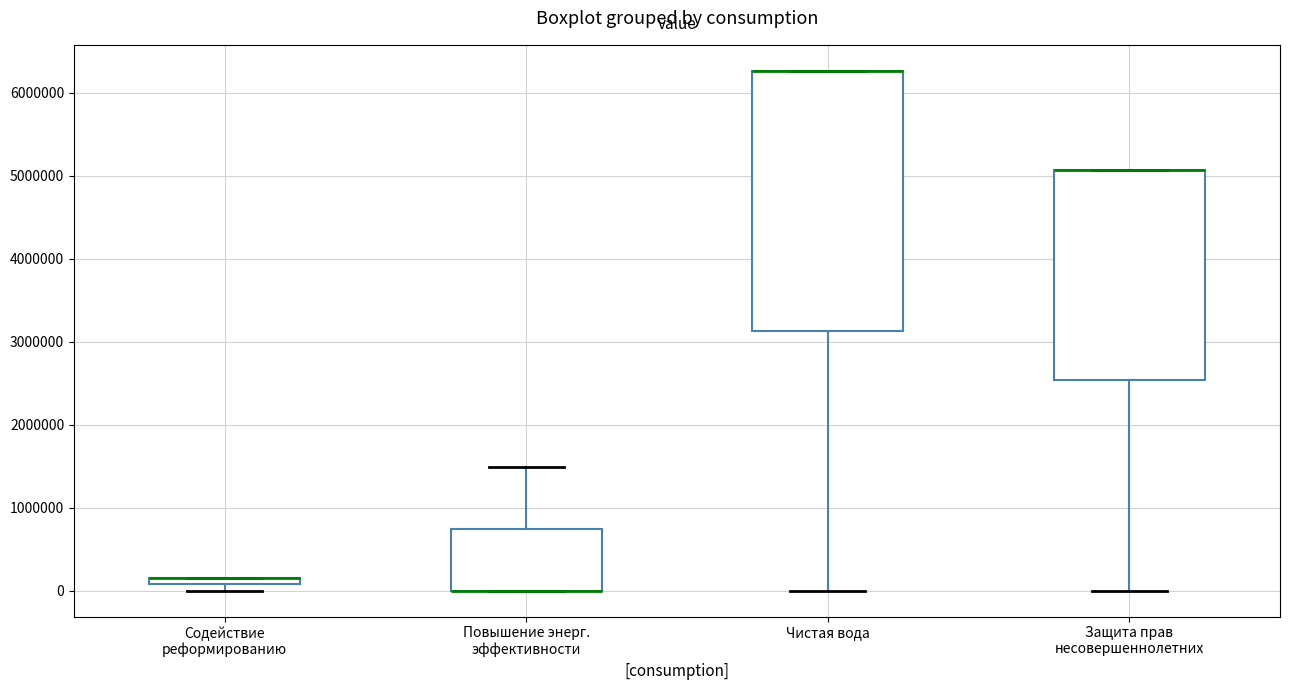

Where is the lower edge of the box for Чистая вода on the y-axis? The values are not printed on the chart, so give them approximately, as read against the axis.

3100000